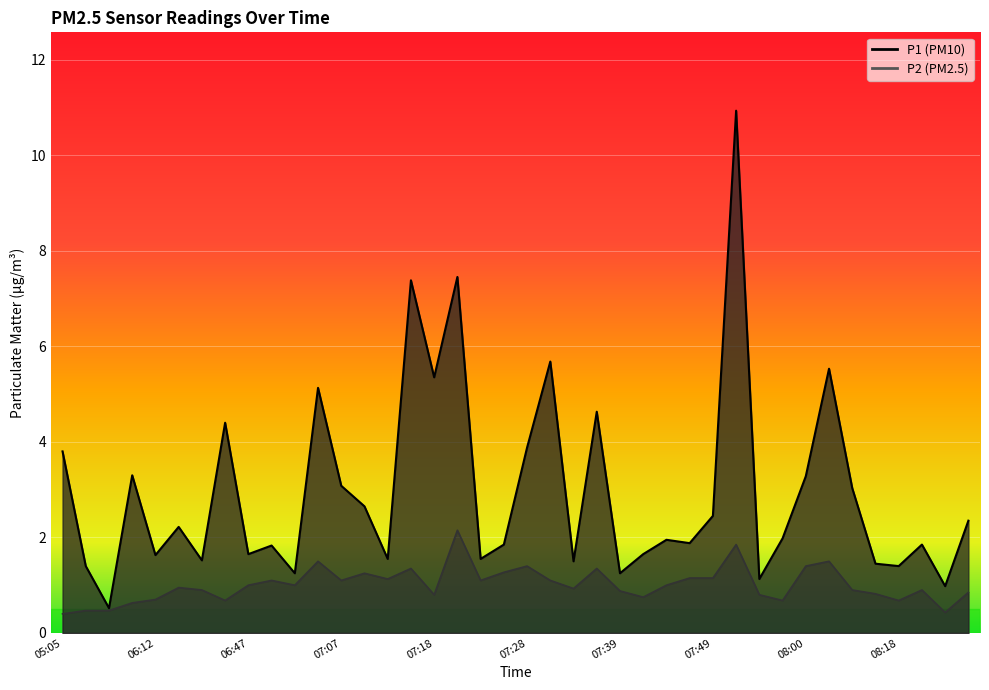

What is the label of the 3rd point from the right?

08:24